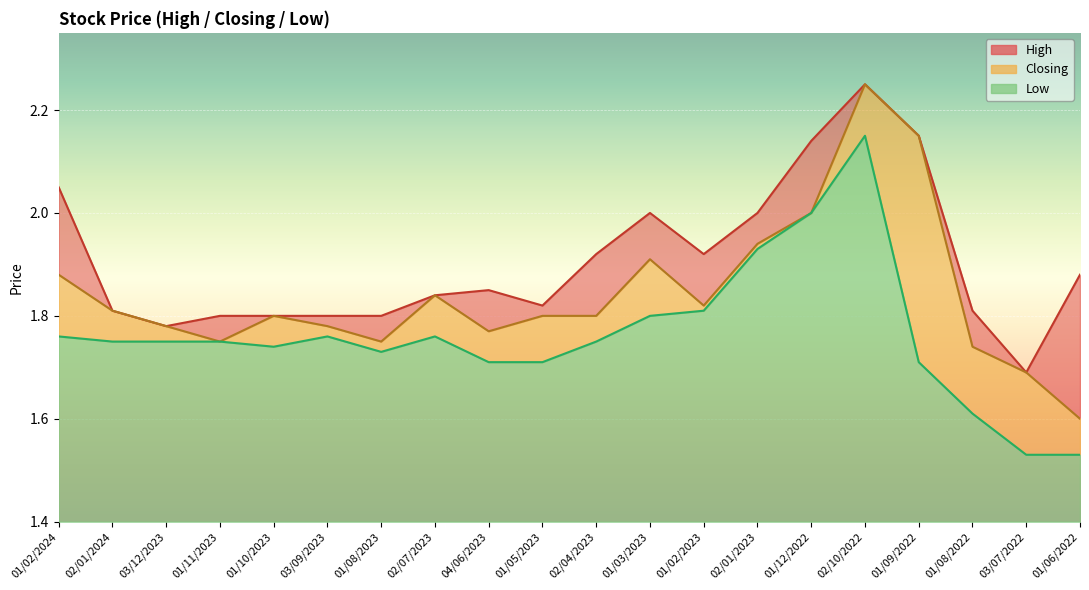

True or false: Closing has more than 0 points higher than both neighbors.

True